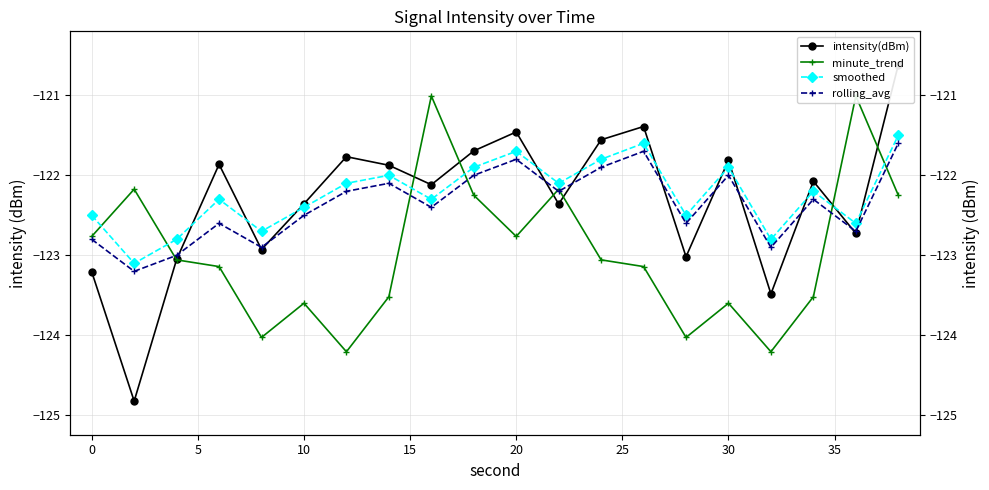

How many values in the minute_trend series are below -123?

12